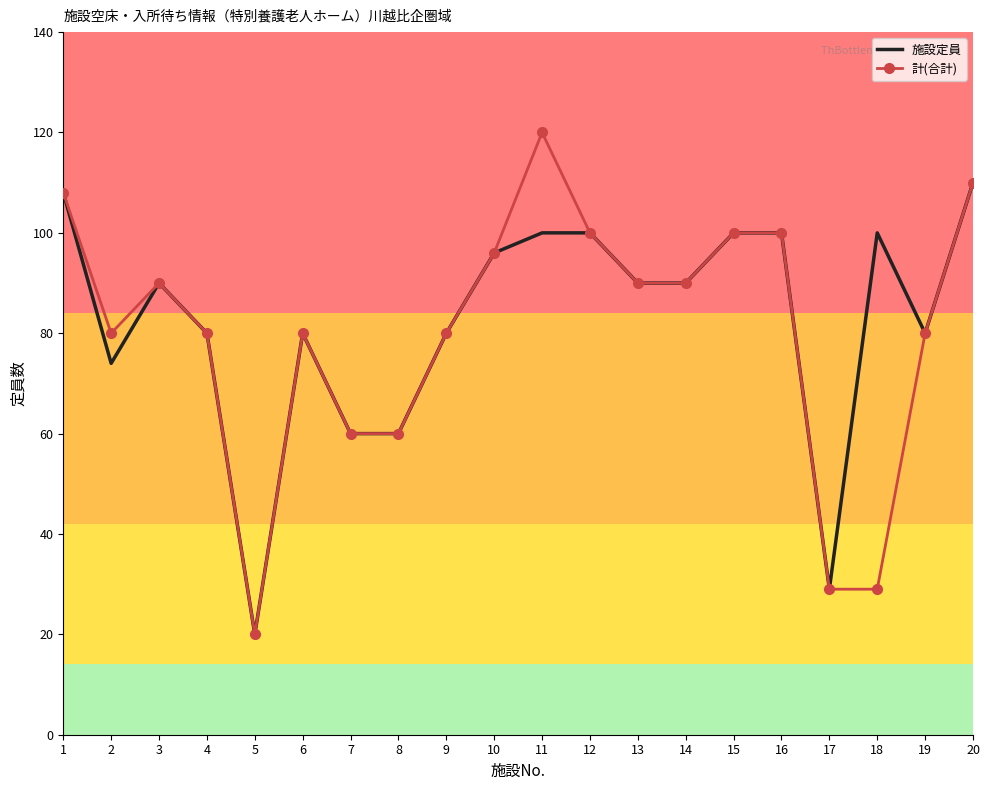

Is the value of 計(合計) at 11 greater than the value of 施設定員 at 3?

Yes